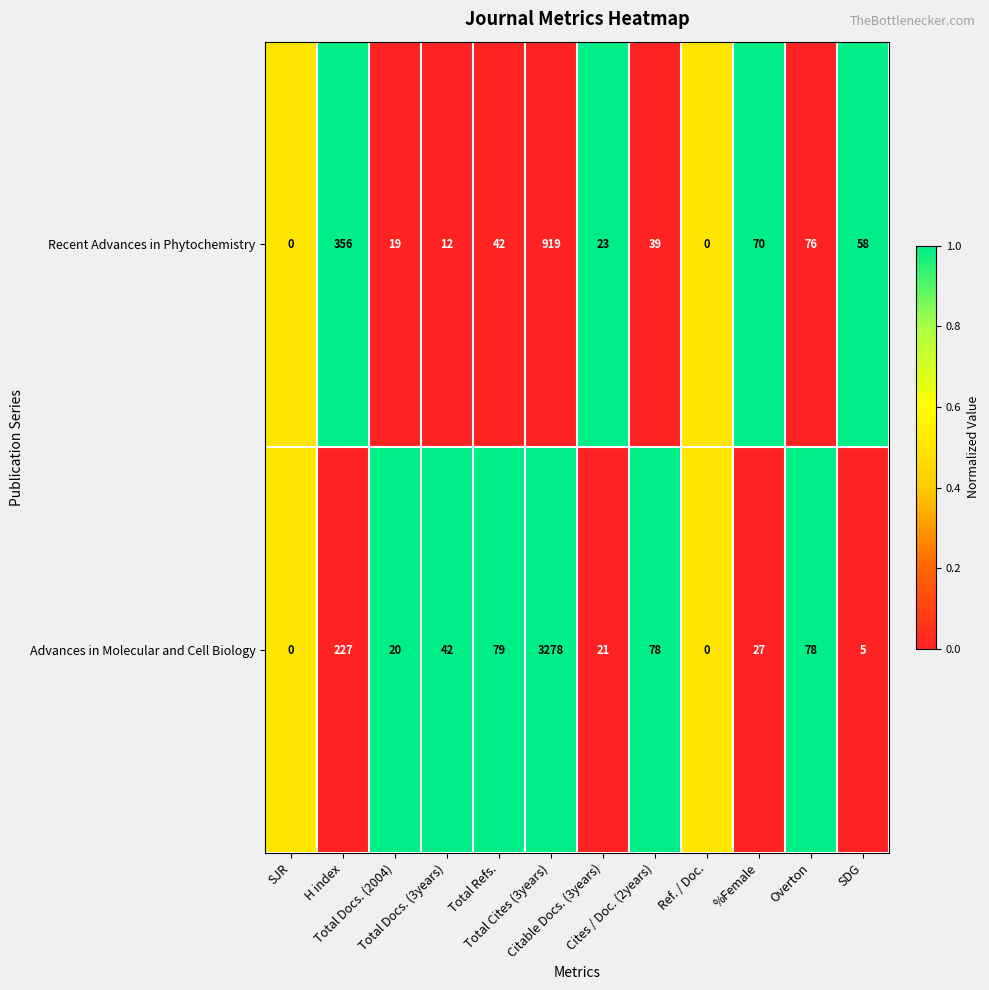

Rank the series by their average value, from highest to lowest.

Advances in Molecular and Cell Biology, Recent Advances in Phytochemistry